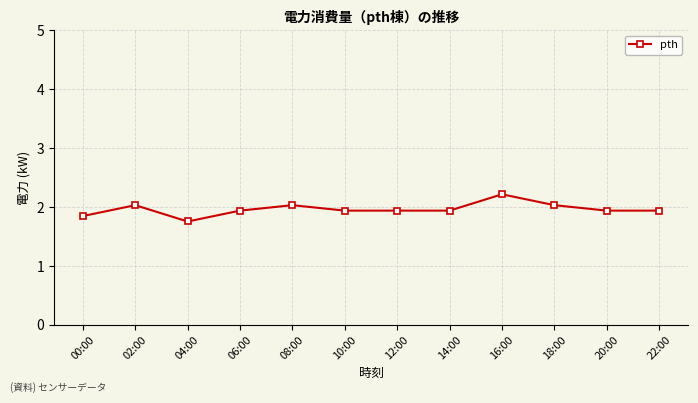

What is the difference between the second highest and second lowest values?

0.2